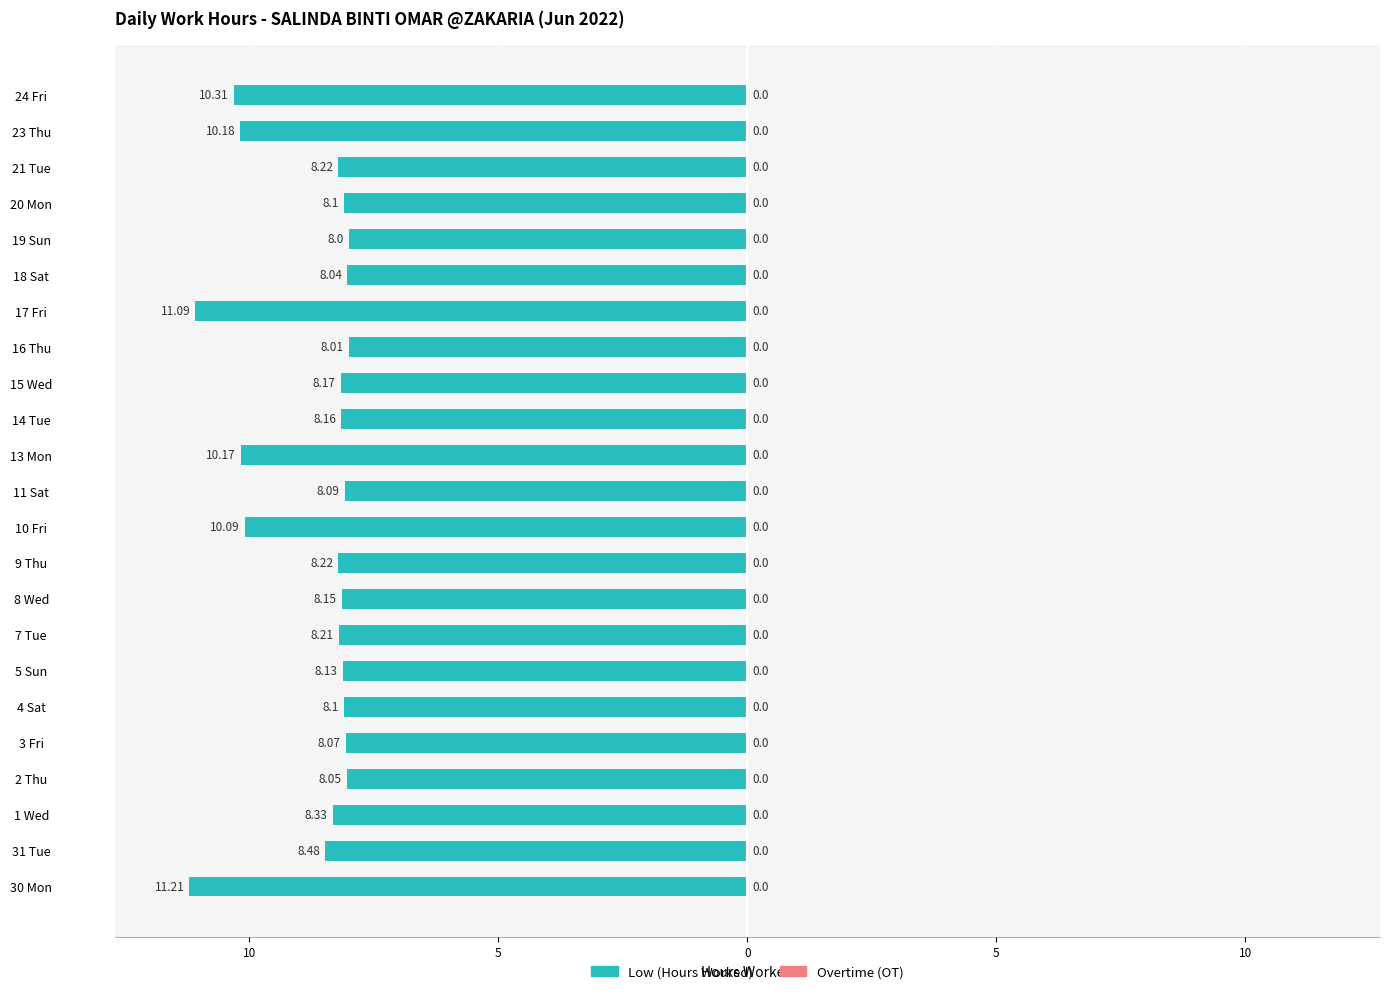

Does the chart contain any negative values?

Yes